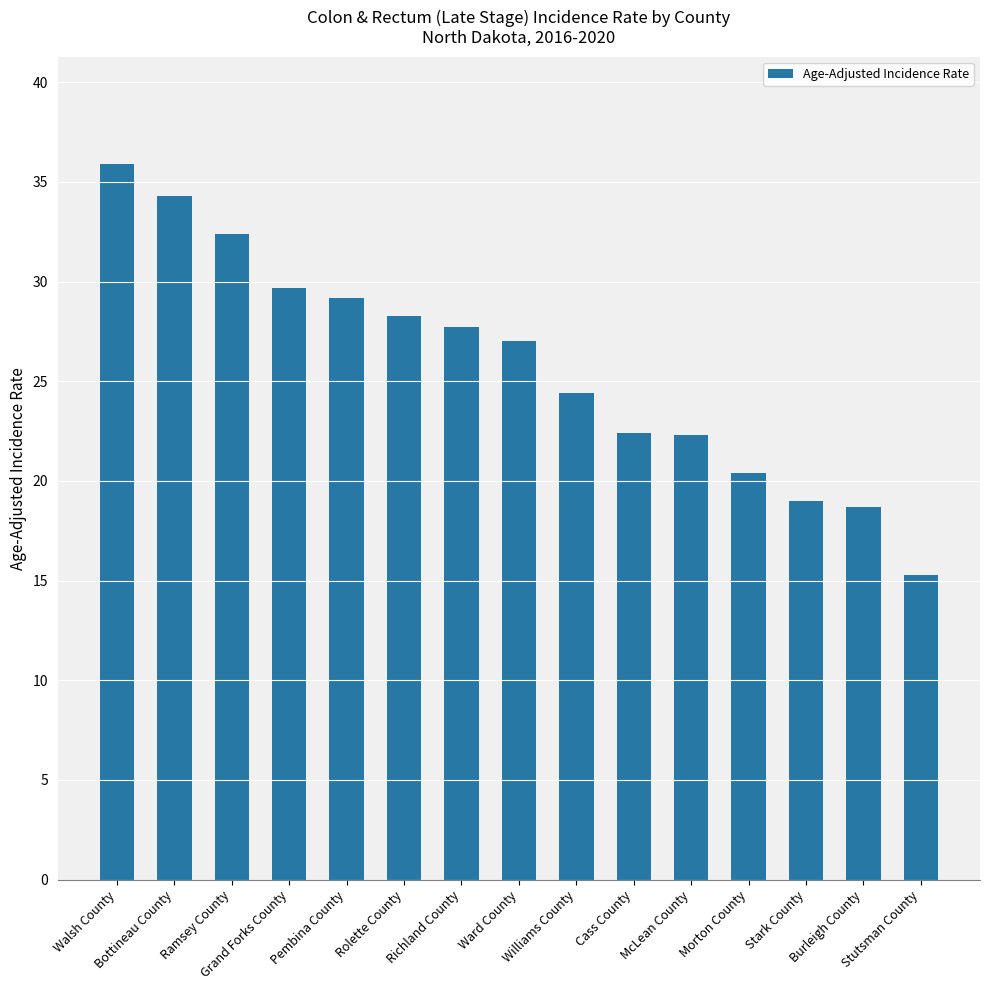

What is the minimum value shown in the chart?

15.3